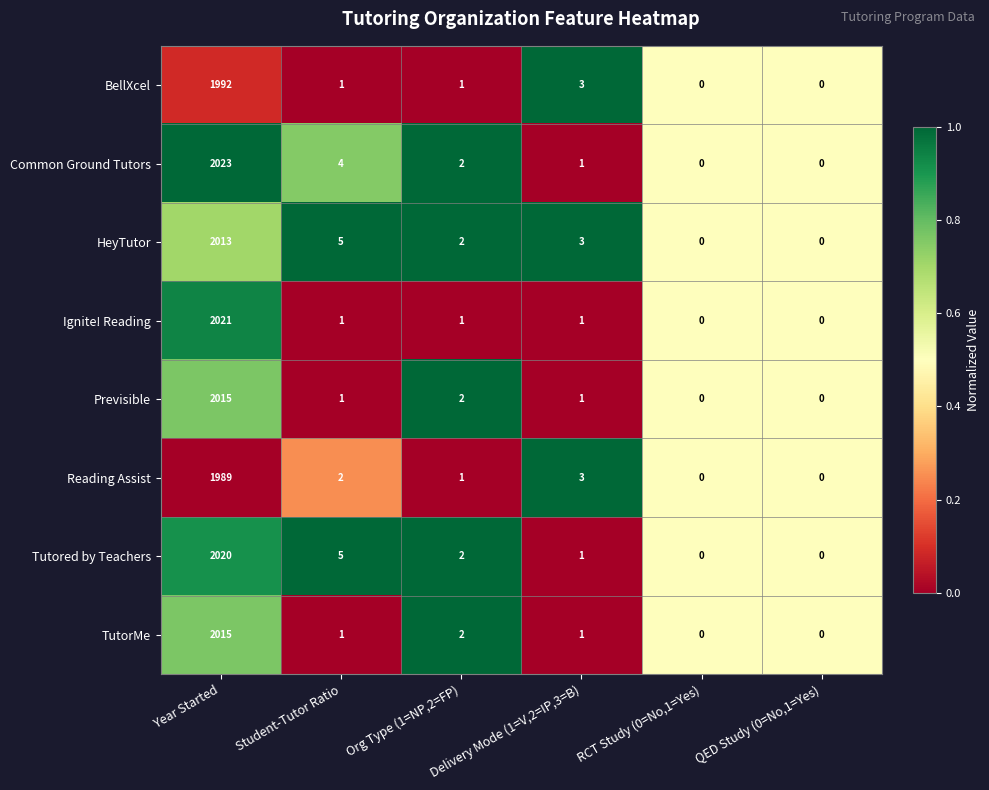

The value of TutorMe at Year Started is 2648. True or false?

False